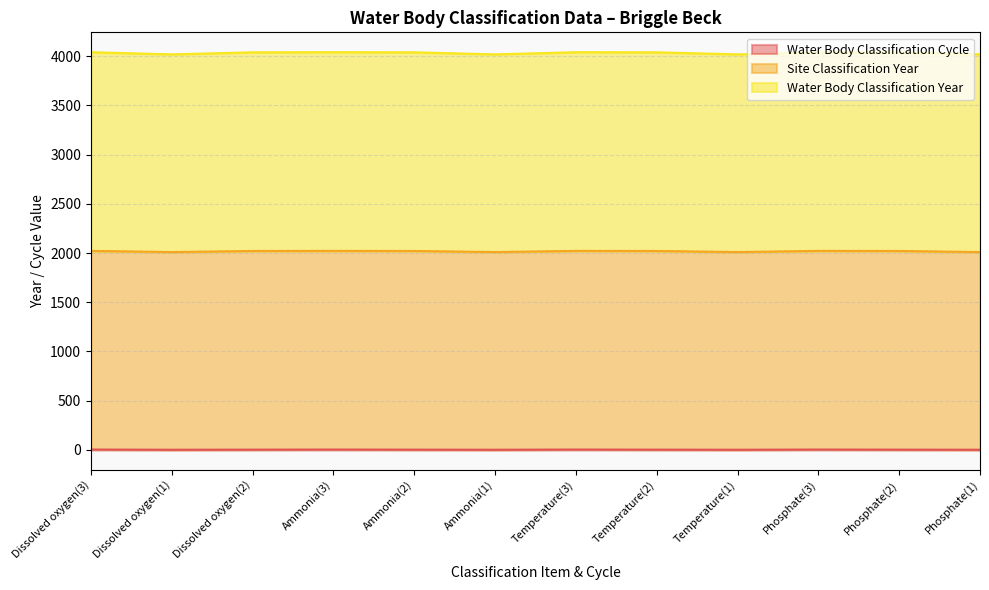

What is the lowest value of the Water Body Classification Year series?

2010